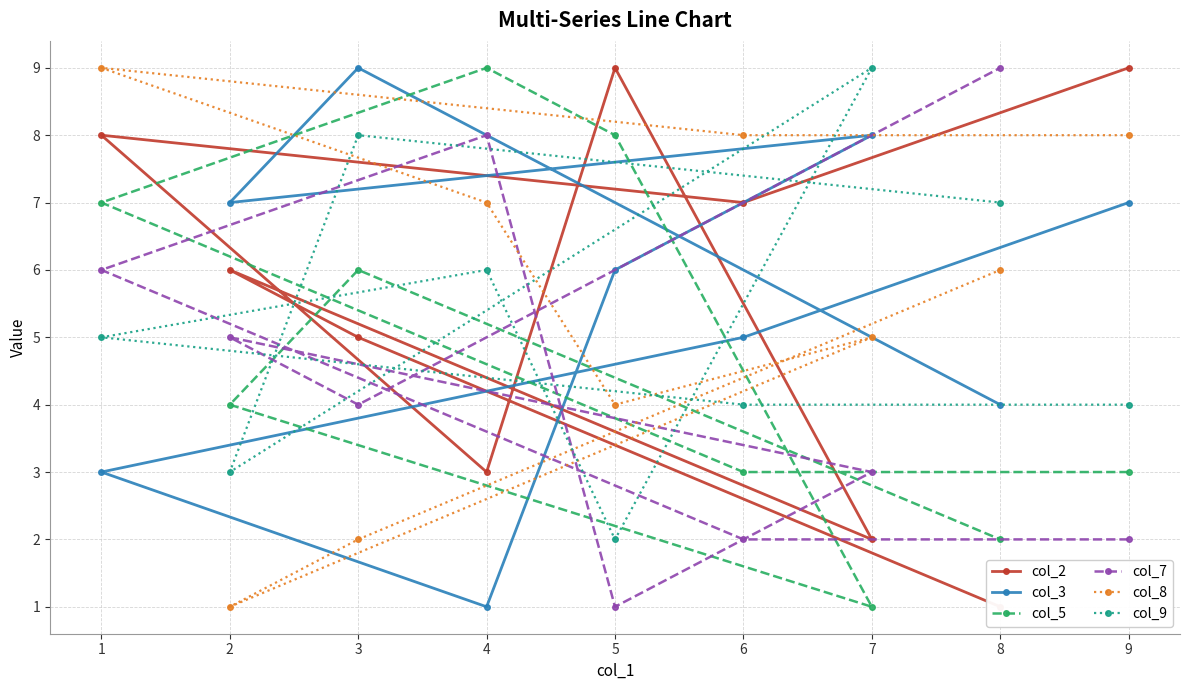

What are all the series names shown in the legend?

col_2, col_3, col_5, col_7, col_8, col_9